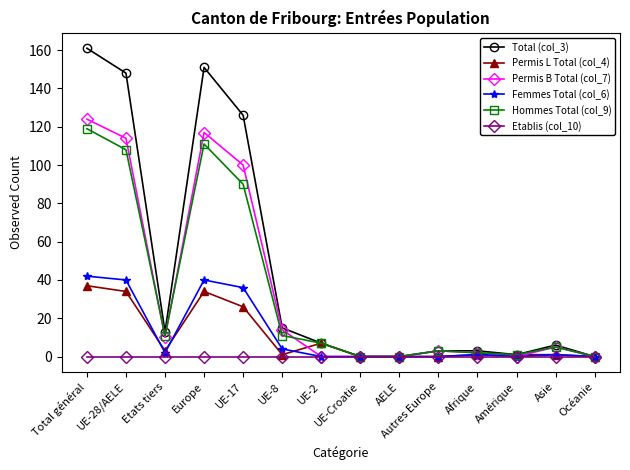

What is the average value of the Permis L Total (col_4) series?

10